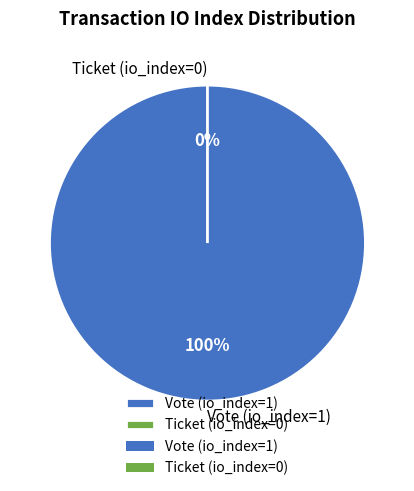

Is there a majority slice in this chart?

Yes